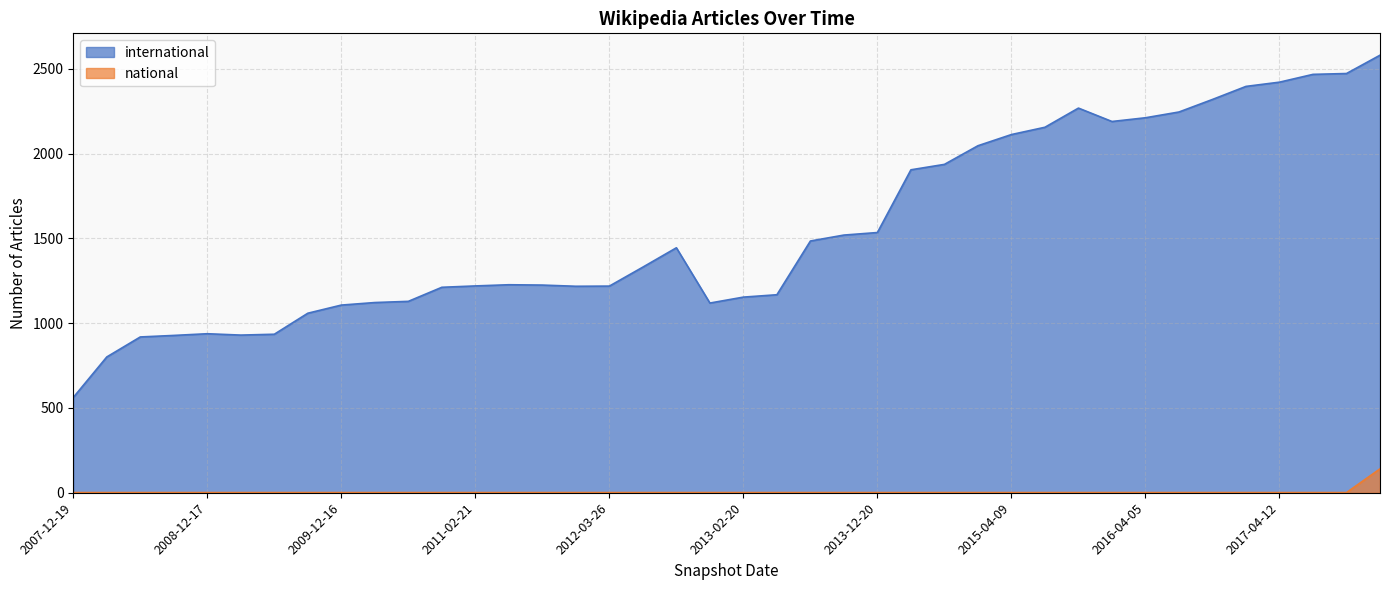

Which series has the largest range (max minus min)?

international